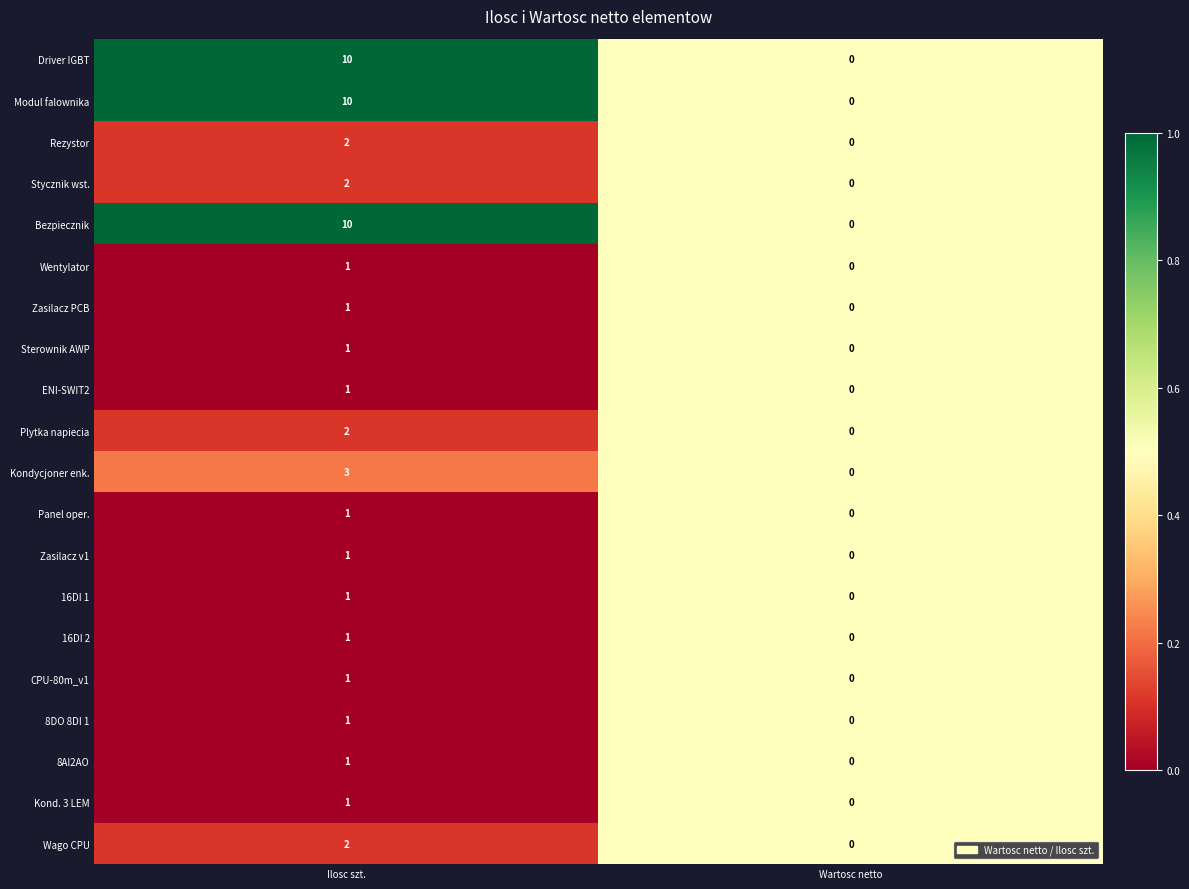

The value of Plytka napiecia at Ilosc szt. is 2. True or false?

True